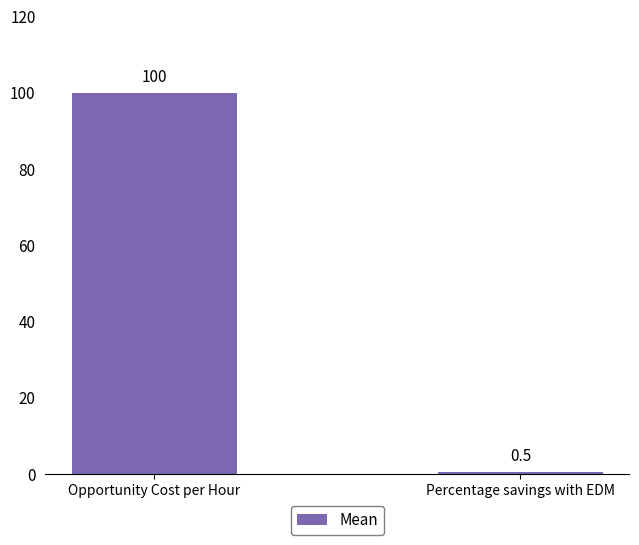

Count the number of data series in this chart.

1